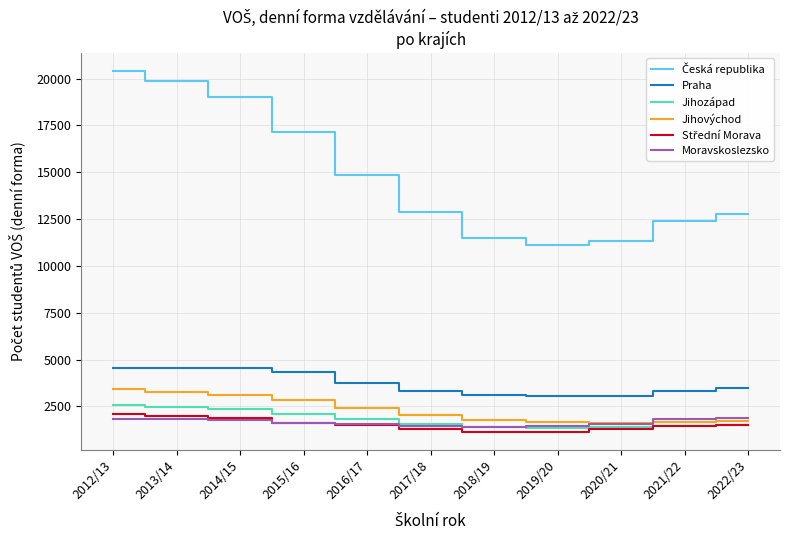

What is the average value of the Moravskoslezsko series?

1660